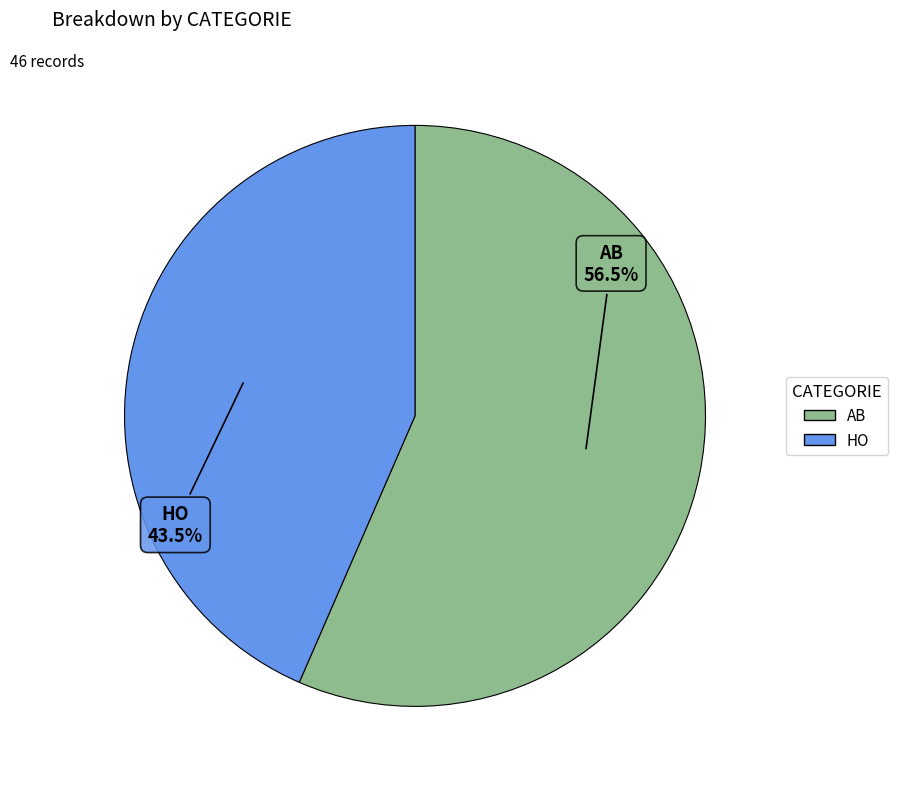

To the nearest percent, what is the difference between the largest and smallest slice percentages?

13%